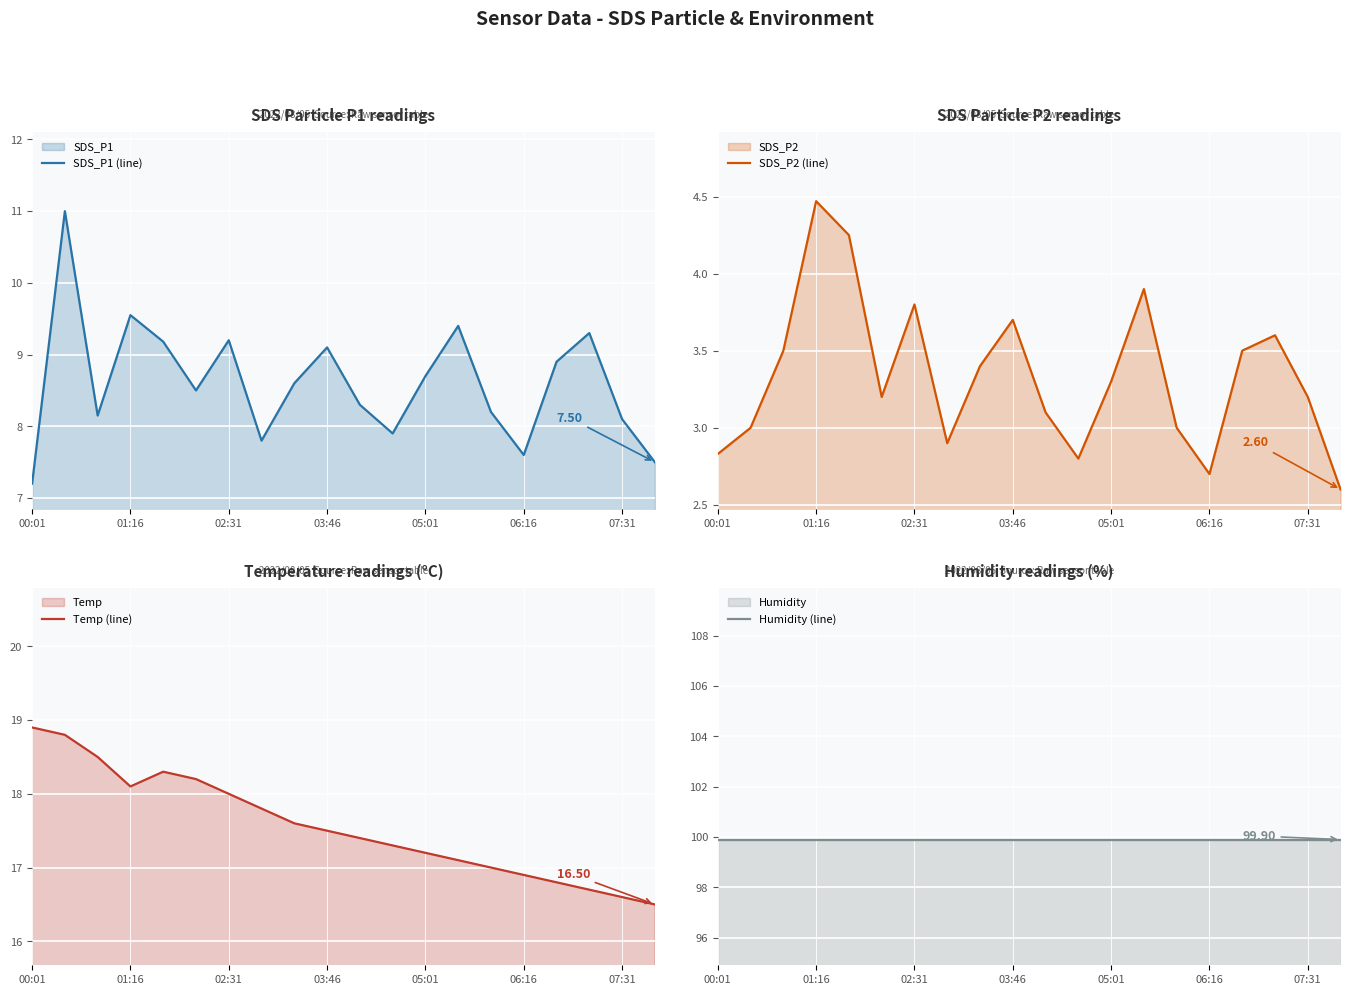

In Temp (line), how many points are lower than both neighbors (excluding endpoints)?

1